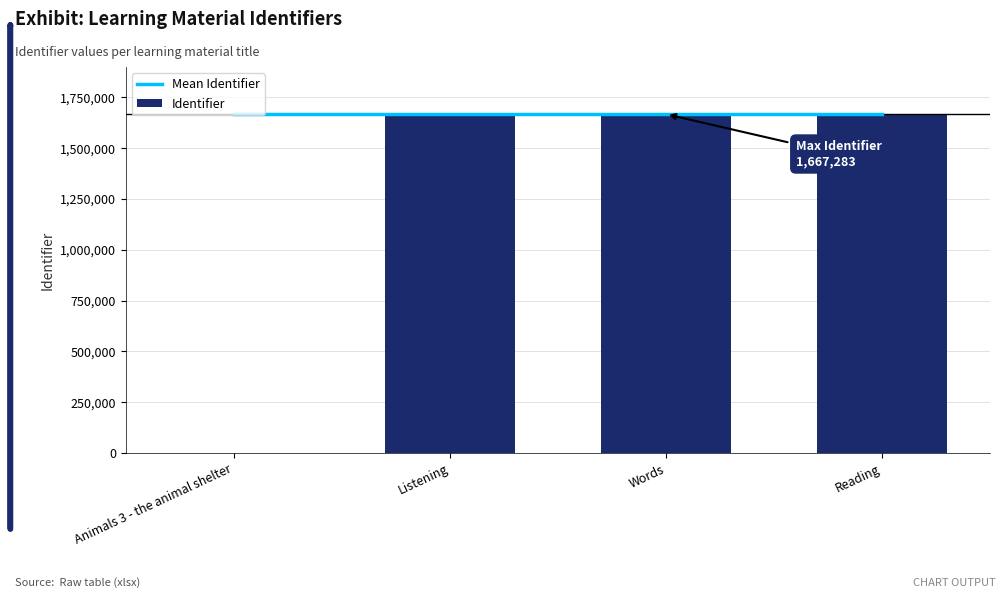

Are the bars horizontal?

No